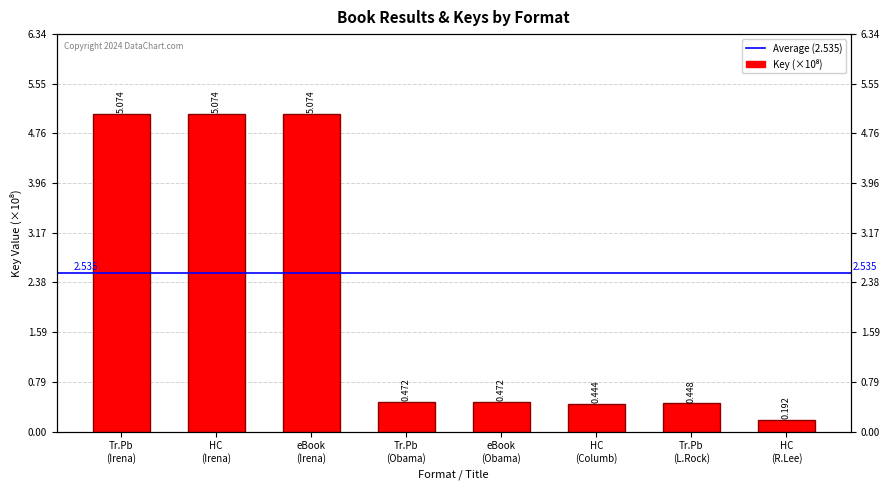

List the labels in order of value, largest first.

Tr.Pb (Irena), HC (Irena), eBook (Irena), Tr.Pb (Obama), eBook (Obama), Tr.Pb (L.Rock), HC (Columb), HC (R.Lee)